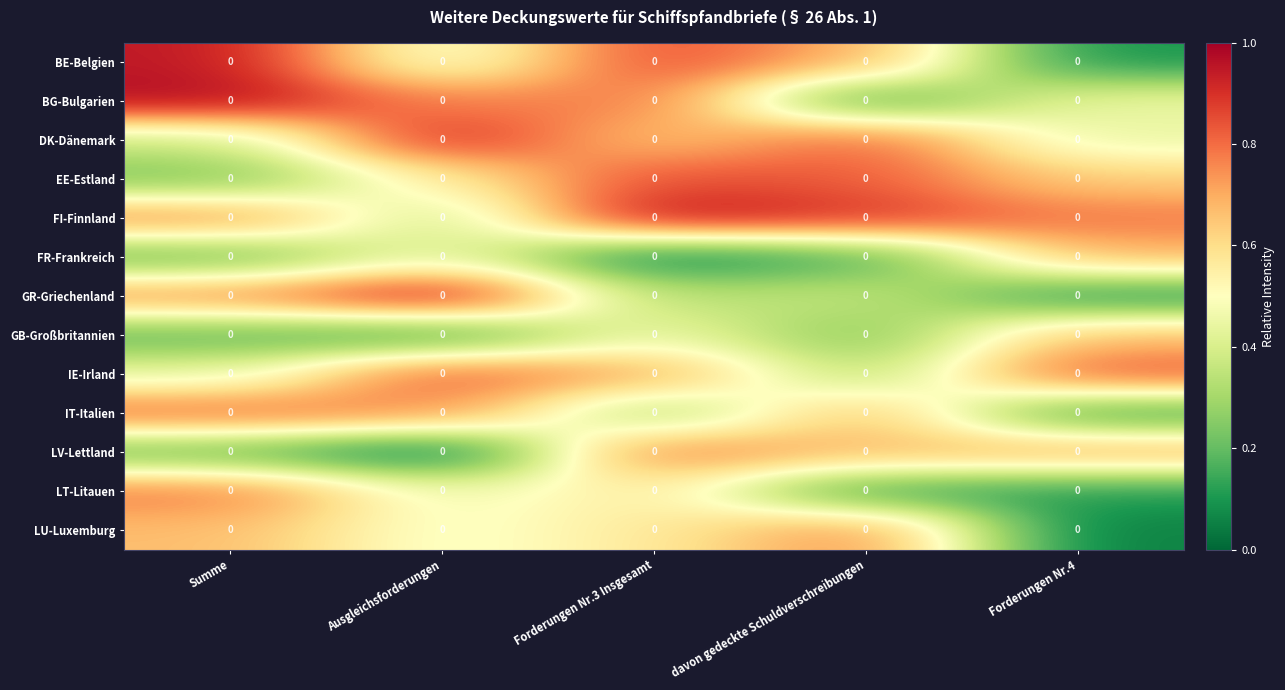

Which series has the widest spread of values?

GR-Griechenland